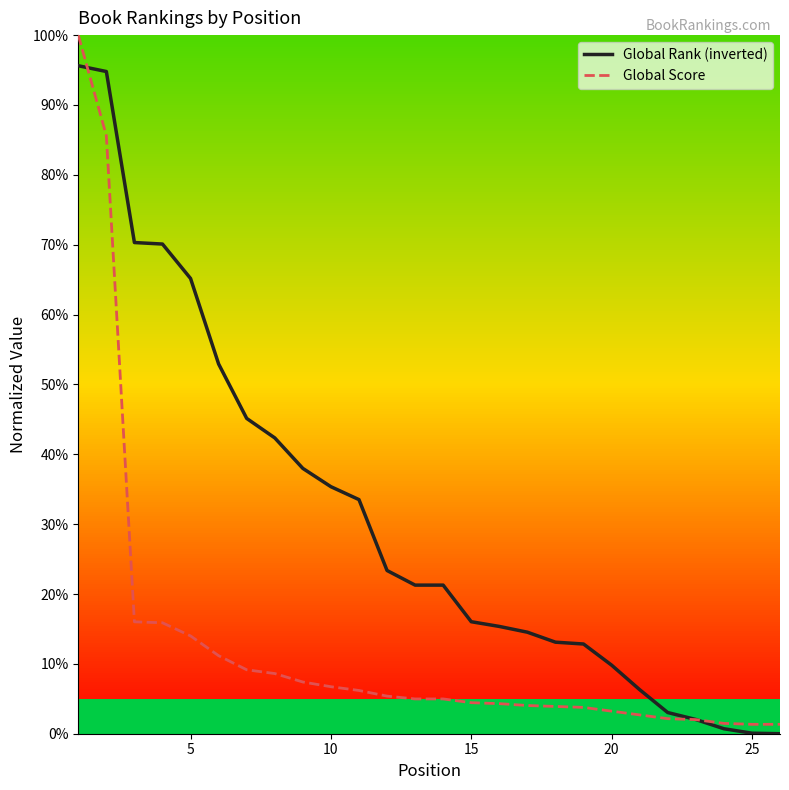

Rank the series by their average value, from lowest to highest.

Global Score, Global Rank (inverted)